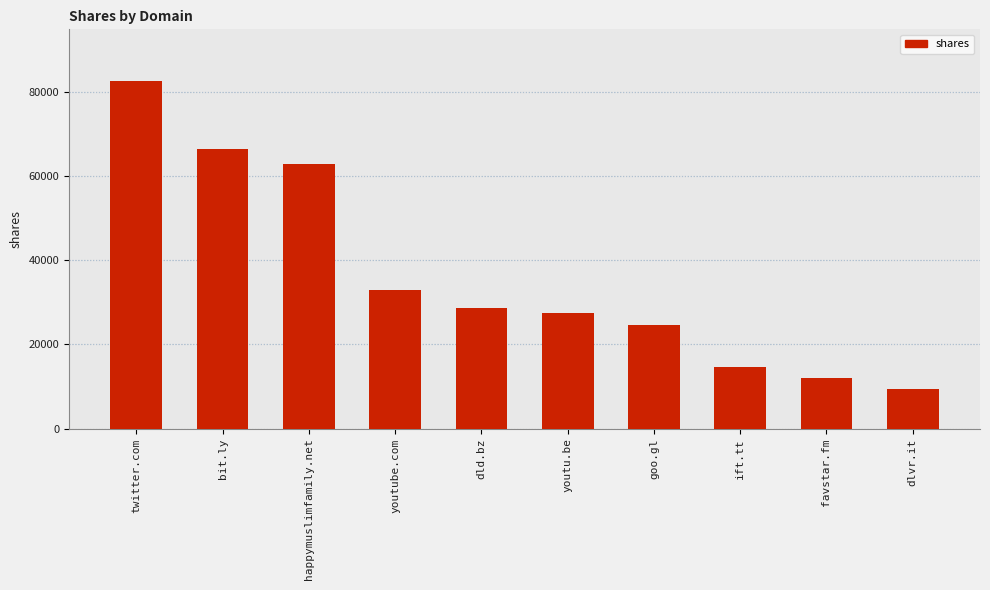

What is the value of the 9th bar from the left?

11966